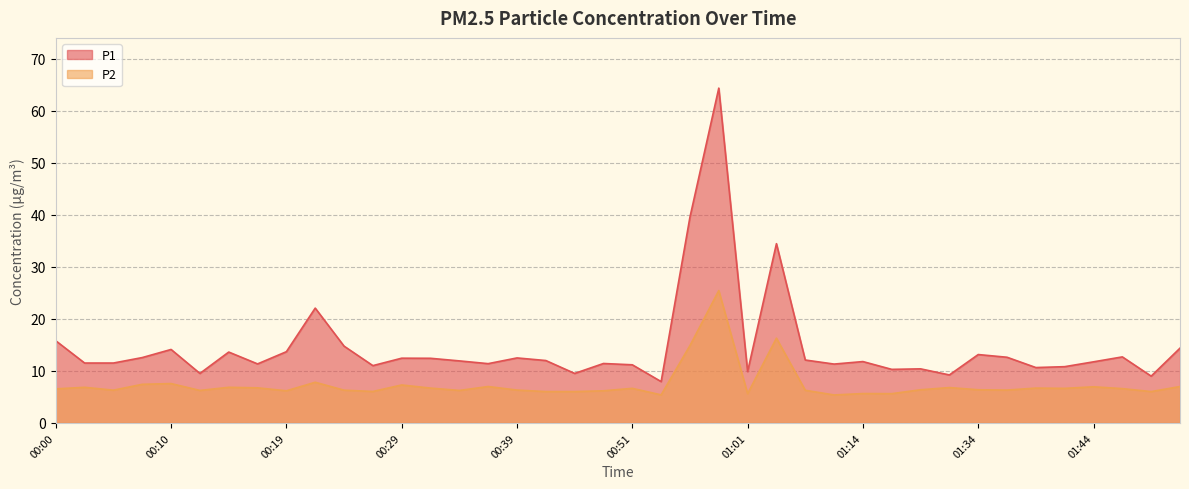

At how many categories does at least one series exceed 17?

4